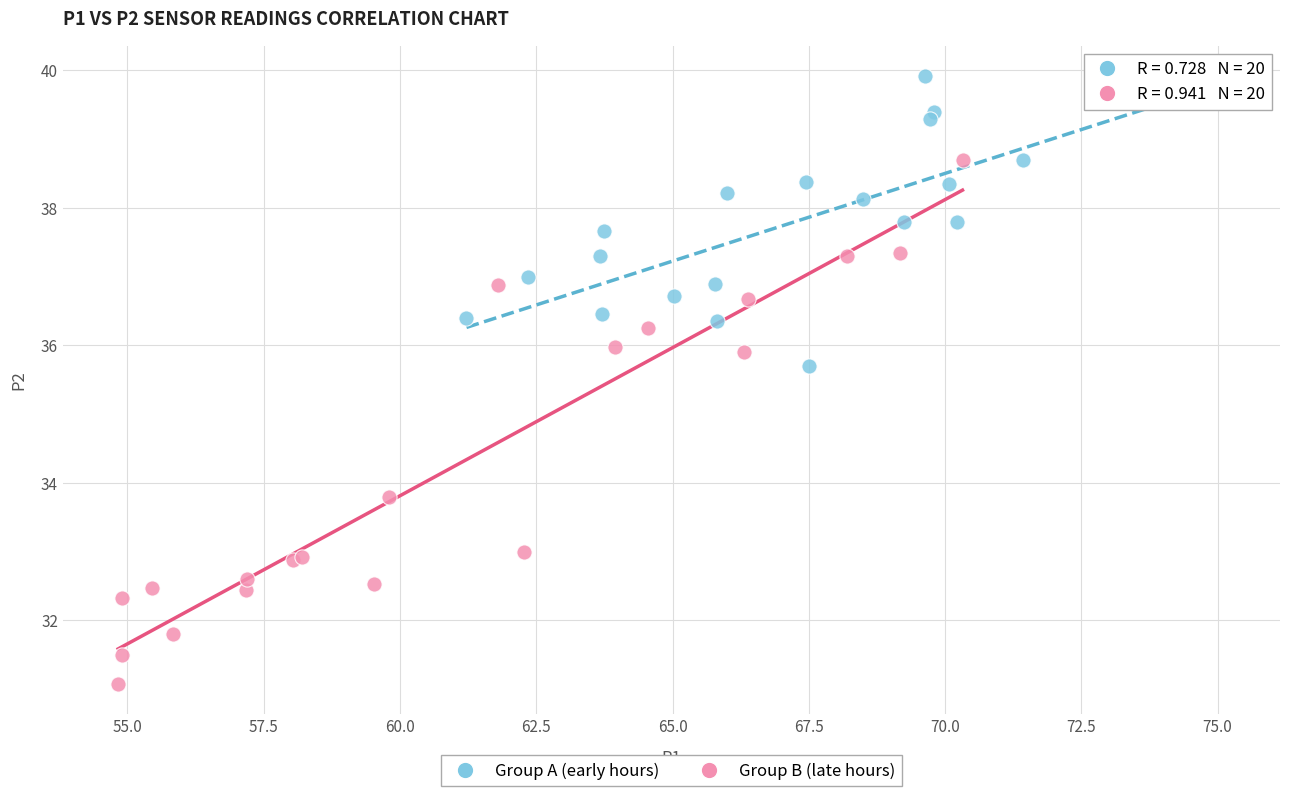

Which series contains the highest Y value?

Group A (early hours)